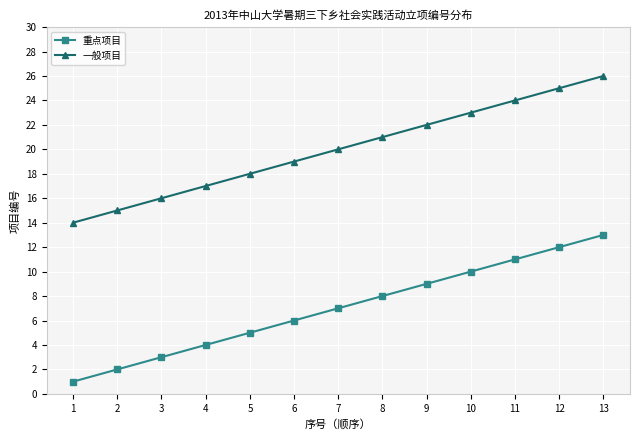

What is the value of the 重点项目 point at the 10th from the left?

10